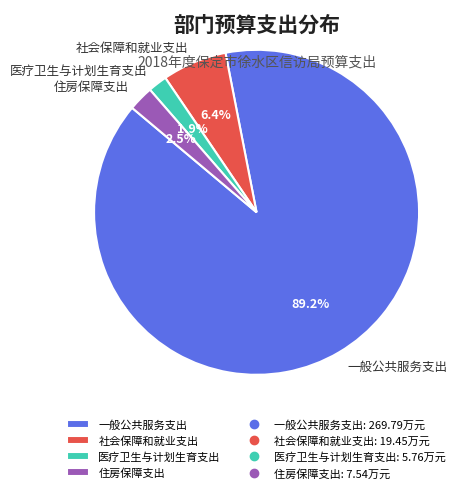

What percentage is the 一般公共服务支出 slice, to the nearest percent?

89%